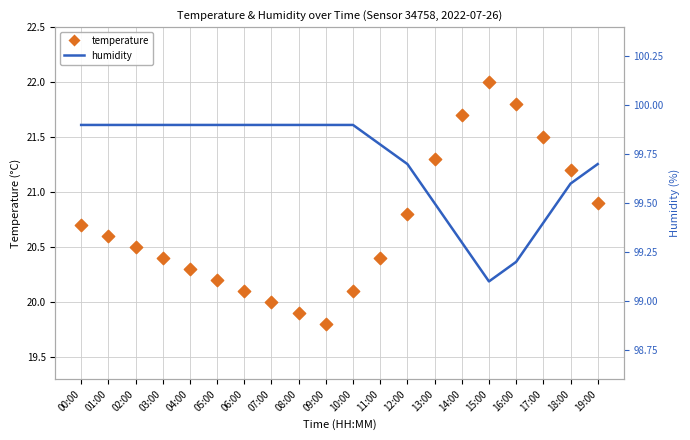

At which category is the sum across all series the highest?

15:00